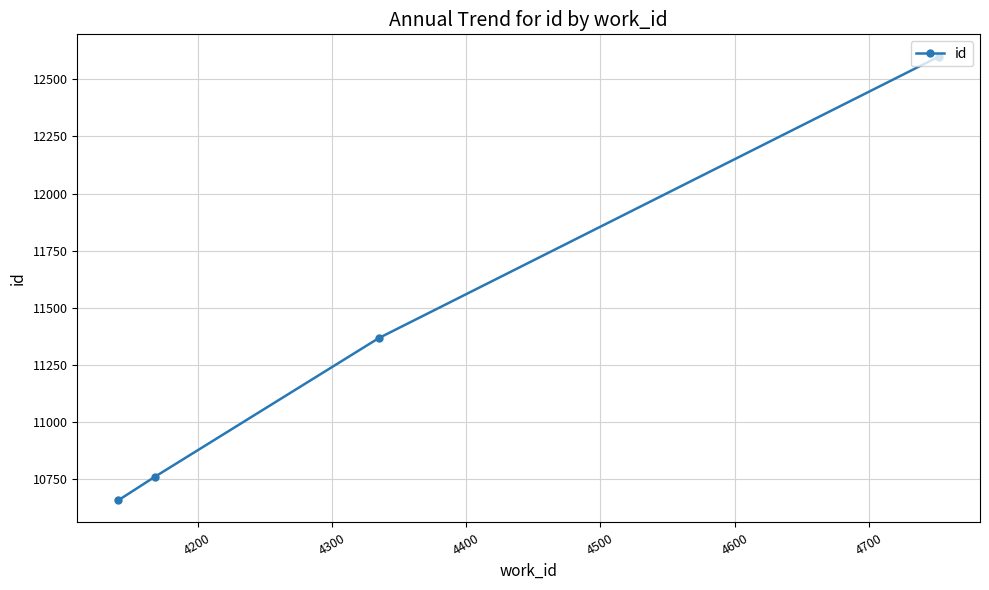

How many values are below 11368?

2